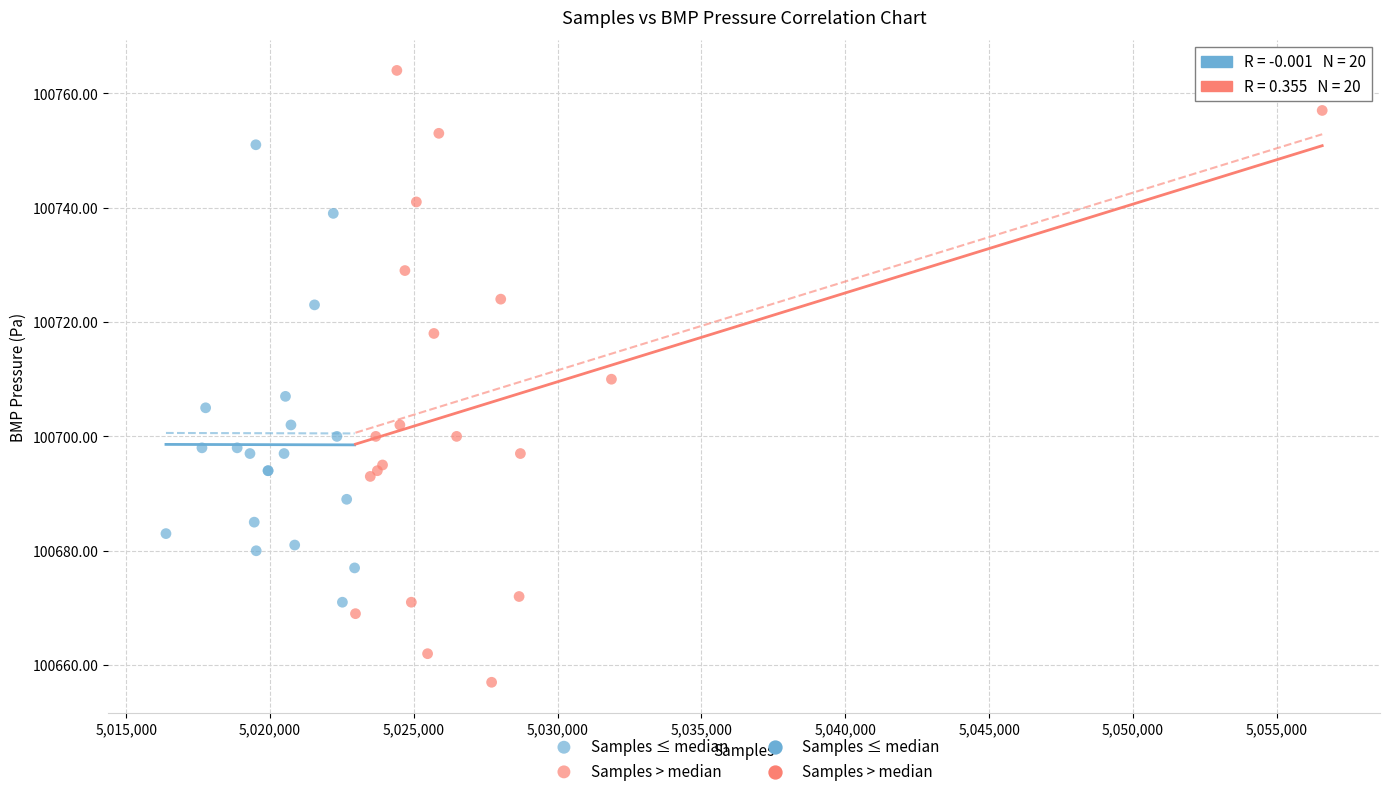

Which series has the widest spread of Y values?

Samples > median